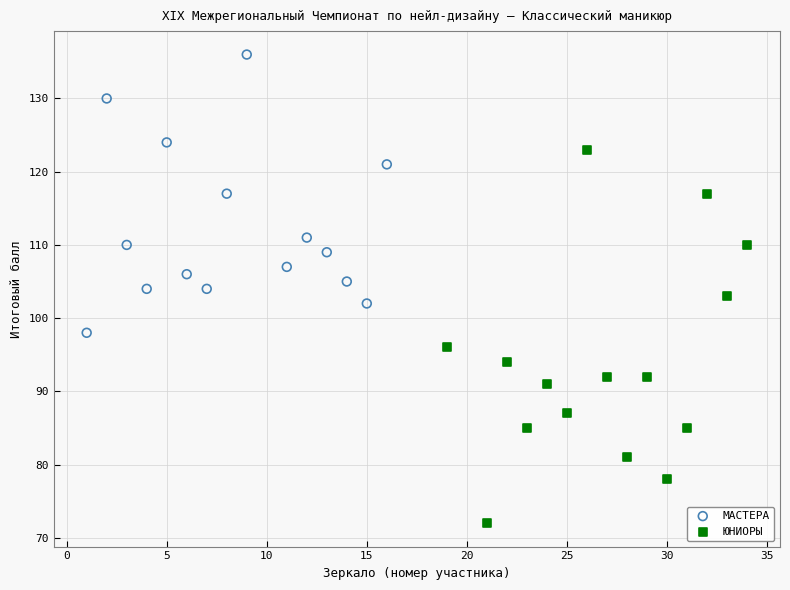

What are all the series names shown in the legend?

МАСТЕРА, ЮНИОРЫ